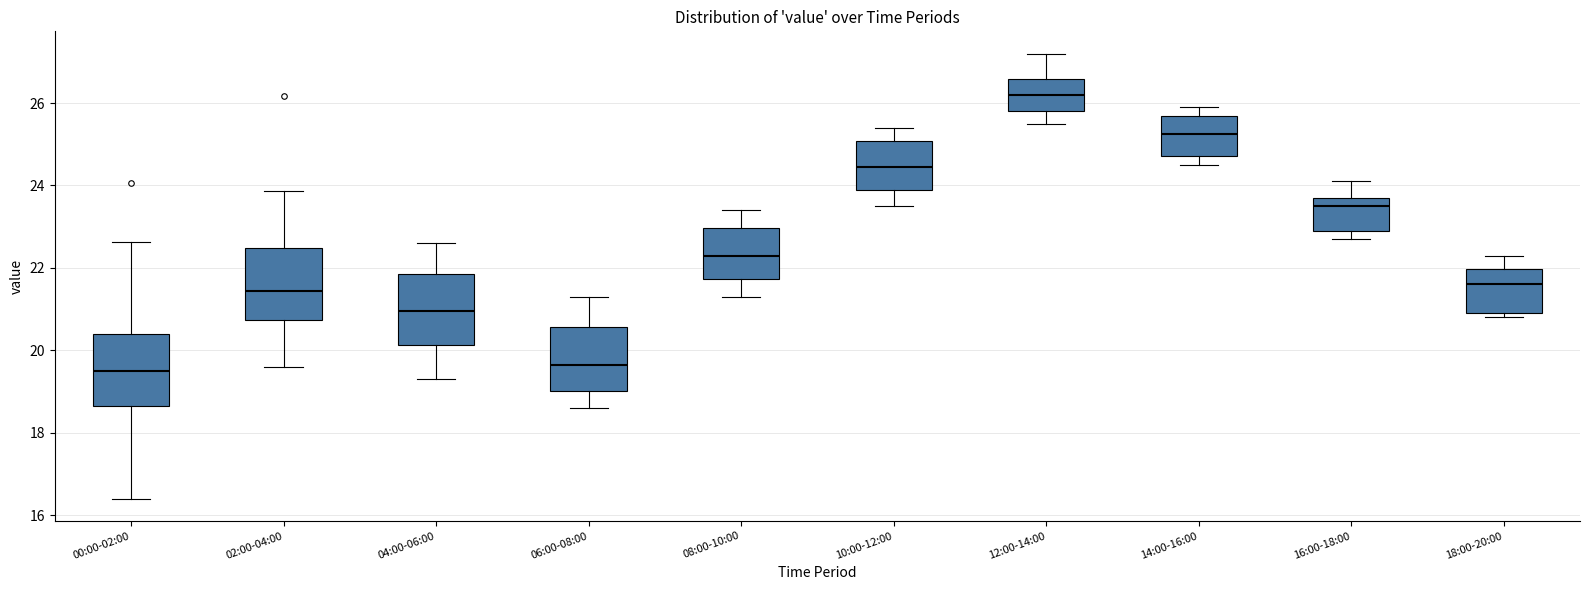

Reading left to right, read every box against the y-axis: the position of its median line, the range the box covers, and the ends of its whiskers. The values are not printed on the chart, so give them approximately, as read against the axis.

00:00-02:00: median 19.6, box 18.6 to 20.4, whiskers 16.4 to 22.6
02:00-04:00: median 21.4, box 20.8 to 22.4, whiskers 19.6 to 23.8
04:00-06:00: median 21.0, box 20.2 to 21.8, whiskers 19.4 to 22.6
06:00-08:00: median 19.6, box 19.0 to 20.6, whiskers 18.6 to 21.4
08:00-10:00: median 22.4, box 21.8 to 23.0, whiskers 21.4 to 23.4
10:00-12:00: median 24.4, box 24.0 to 25.0, whiskers 23.6 to 25.4
12:00-14:00: median 26.2, box 25.8 to 26.6, whiskers 25.6 to 27.2
14:00-16:00: median 25.2, box 24.8 to 25.6, whiskers 24.6 to 26.0
16:00-18:00: median 23.6, box 23.0 to 23.8, whiskers 22.8 to 24.2
18:00-20:00: median 21.6, box 21.0 to 22.0, whiskers 20.8 to 22.4